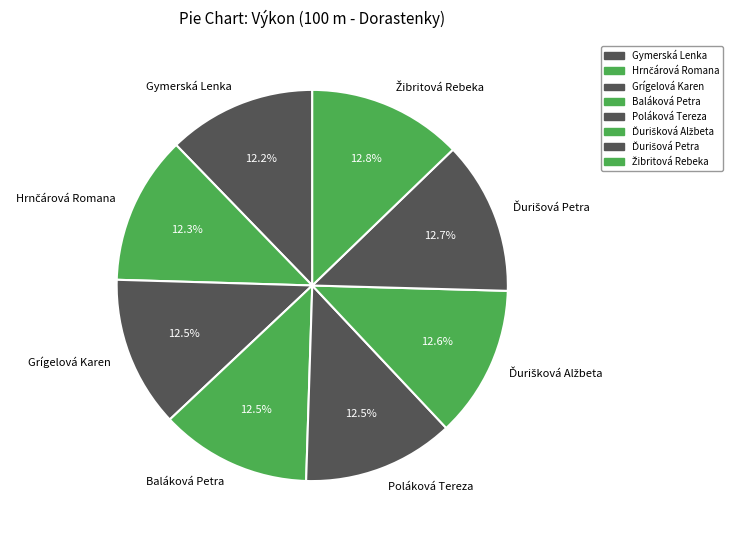

What percentage do Gymerská Lenka and Grígelová Karen together represent?

24.7%